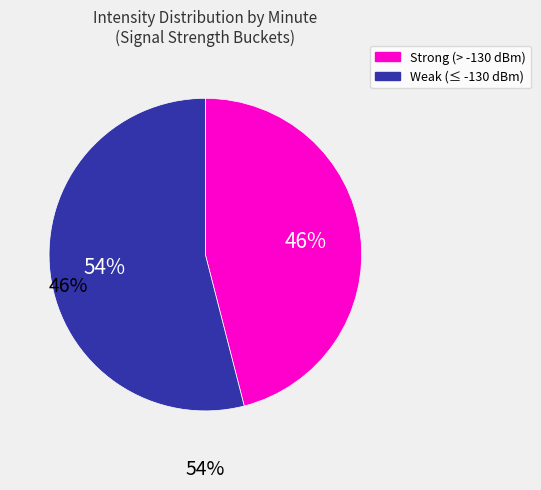

To the nearest percent, what is the average slice percentage?

50%